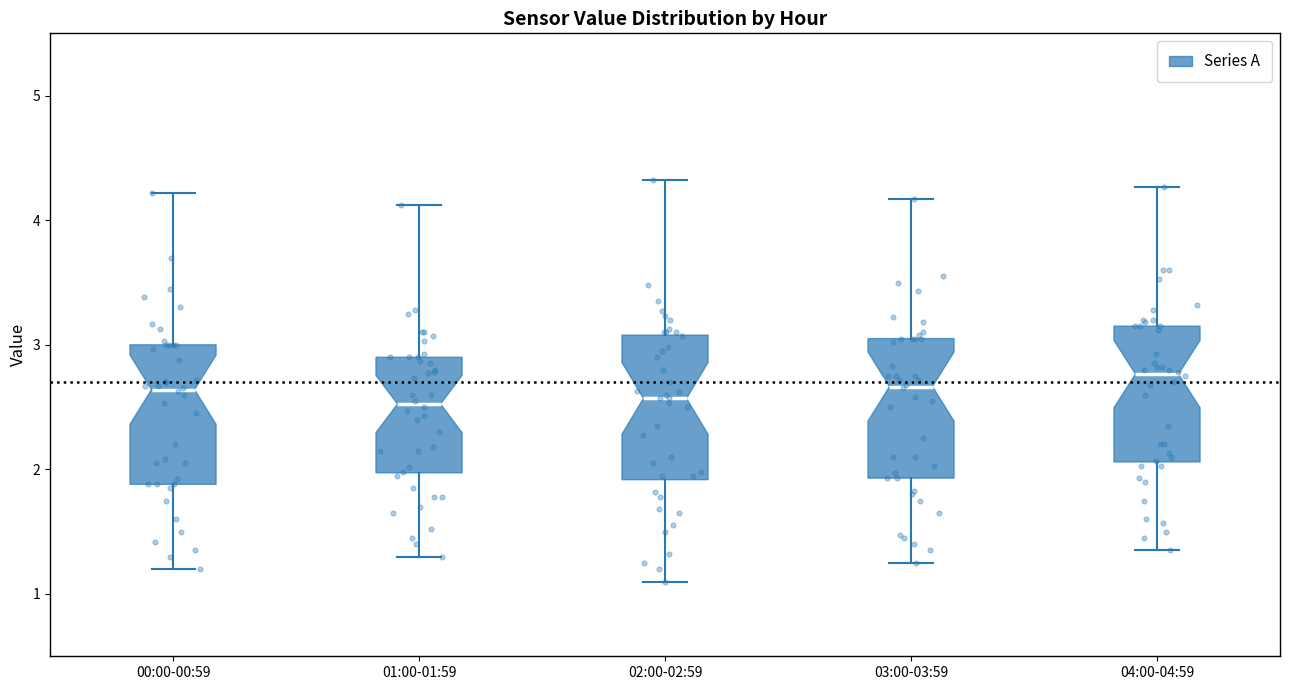

Reading left to right, read every box against the y-axis: the position of its median line, the range the box covers, and the ends of its whiskers. The values are not printed on the chart, so give them approximately, as read against the axis.

00:00-00:59: median 2.6, box 1.9 to 3.0, whiskers 1.2 to 4.2
01:00-01:59: median 2.5, box 2.0 to 2.9, whiskers 1.3 to 4.1
02:00-02:59: median 2.6, box 1.9 to 3.1, whiskers 1.1 to 4.3
03:00-03:59: median 2.7, box 1.9 to 3.1, whiskers 1.3 to 4.2
04:00-04:59: median 2.8, box 2.1 to 3.2, whiskers 1.4 to 4.3